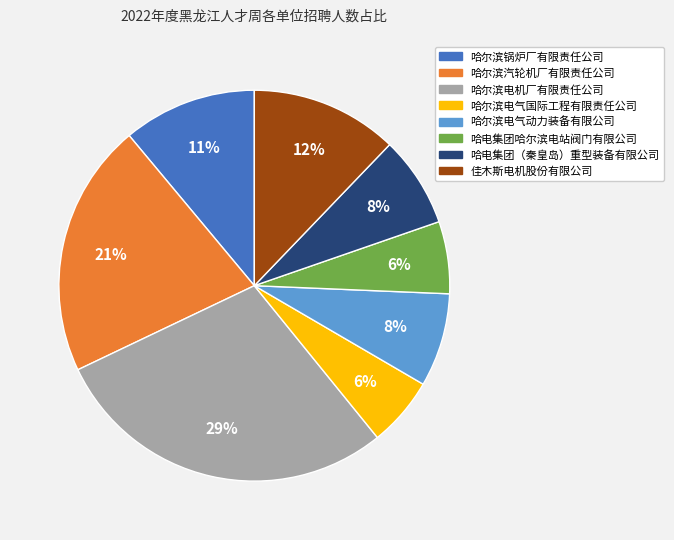

To the nearest percent, what percentage of the pie is 哈尔滨锅炉厂有限责任公司?

11%